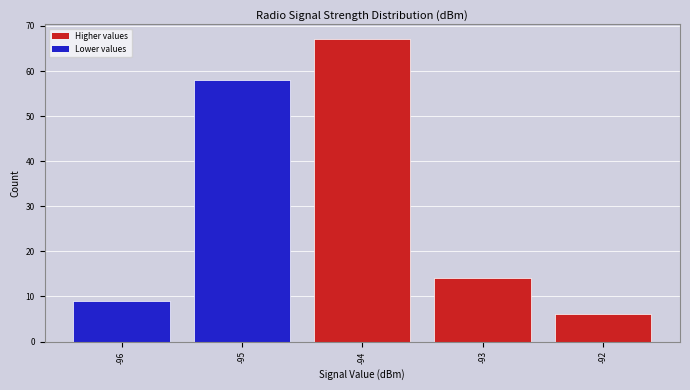

Reading left to right, list every bar in this chart as the range it spans on the x-axis followed by its height. The values are not printed on the chart, so give them approximately, as read against the axis.

-96.5 to -95.5: 9
-95.5 to -94.5: 58
-94.5 to -93.5: 67
-93.5 to -92.5: 14
-92.5 to -91.5: 6